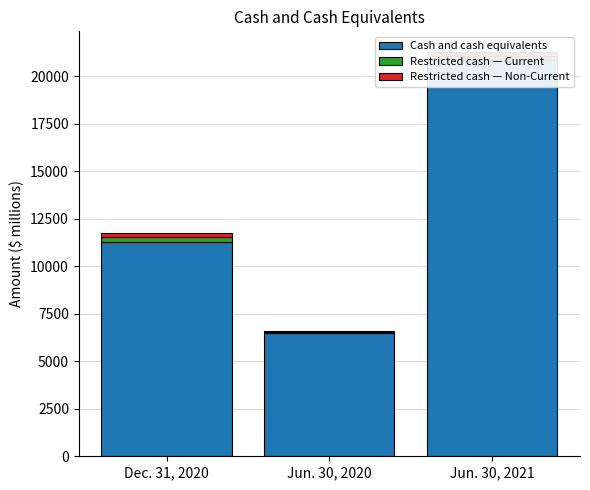

Count the Cash and cash equivalents values in the range 6505 to 20838.

3